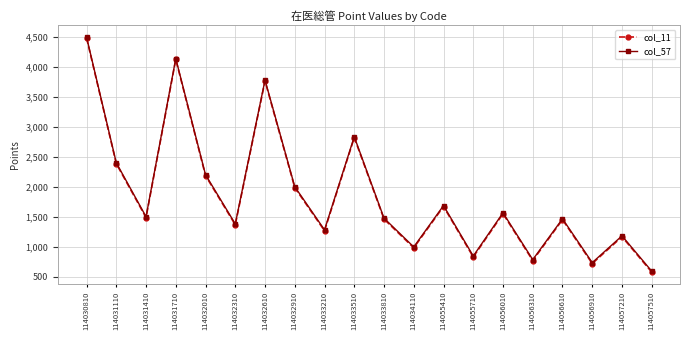

Is it true that col_57 equals 1685 at 114055410?

True